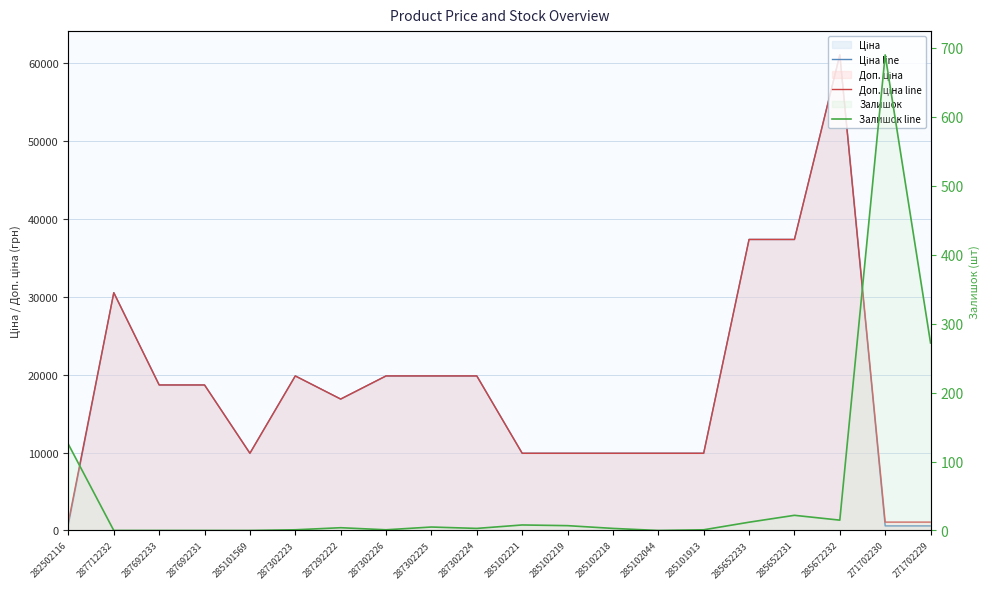

True or false: Доп. ціна line has a value of 12145.7 at 287692231.

False